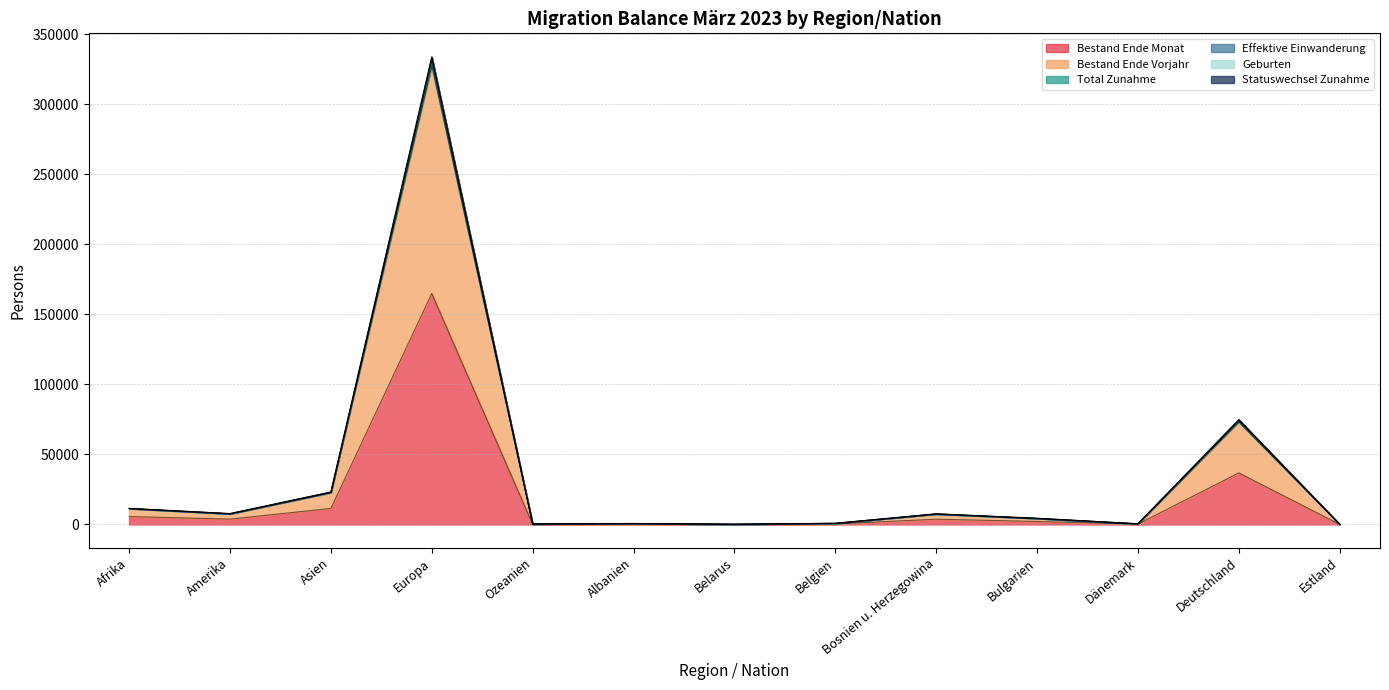

Where does the Bestand Ende Monat series first go above 2149?

Afrika